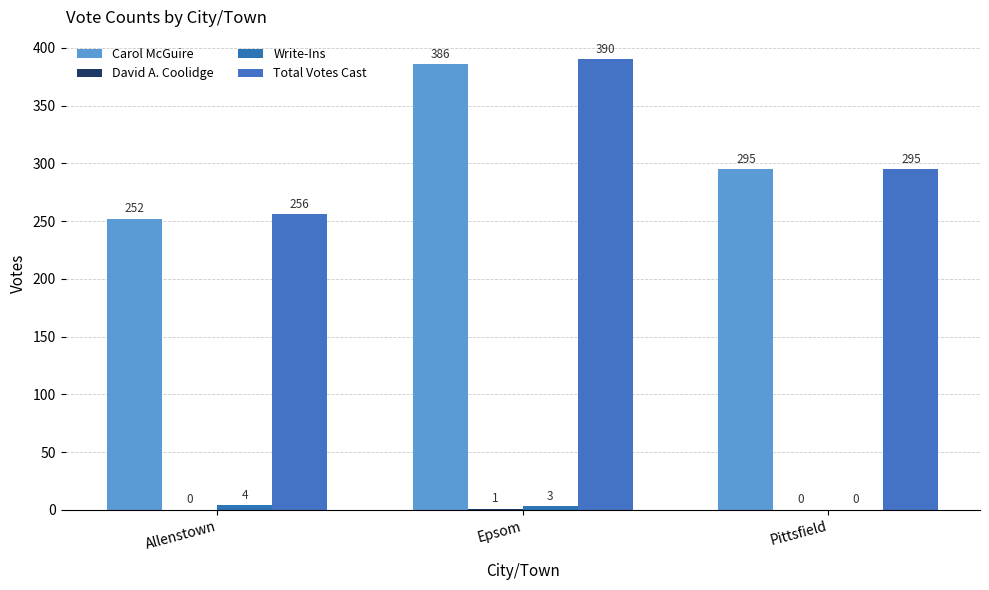

What is the difference between the Total Votes Cast values at Epsom and Pittsfield?

95